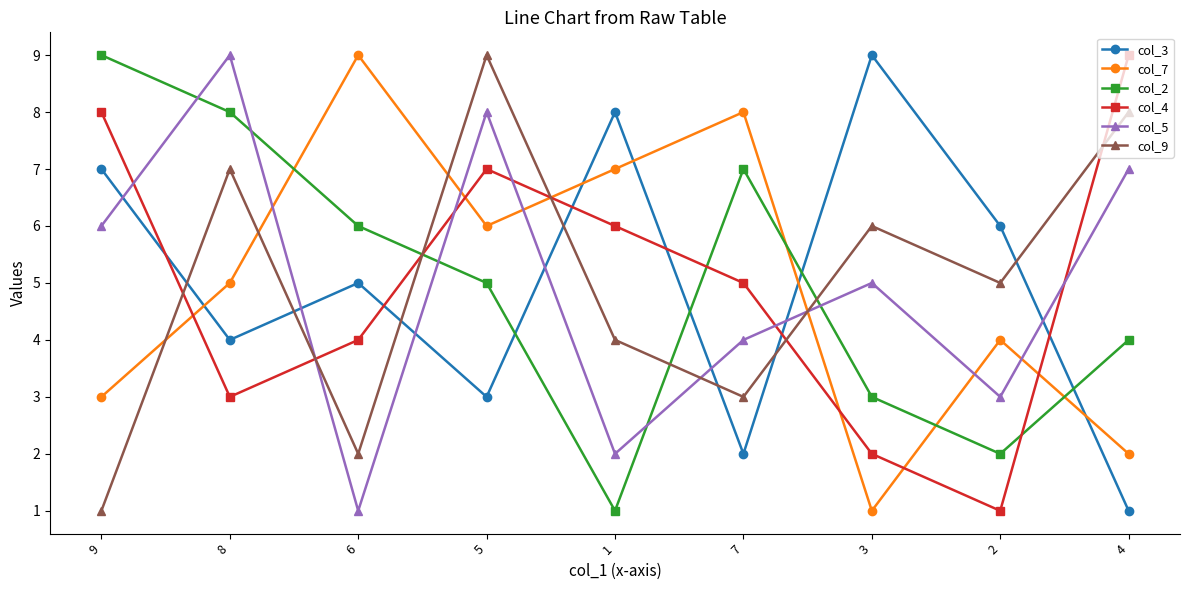

Count the col_3 values in the range 3 to 7.

5